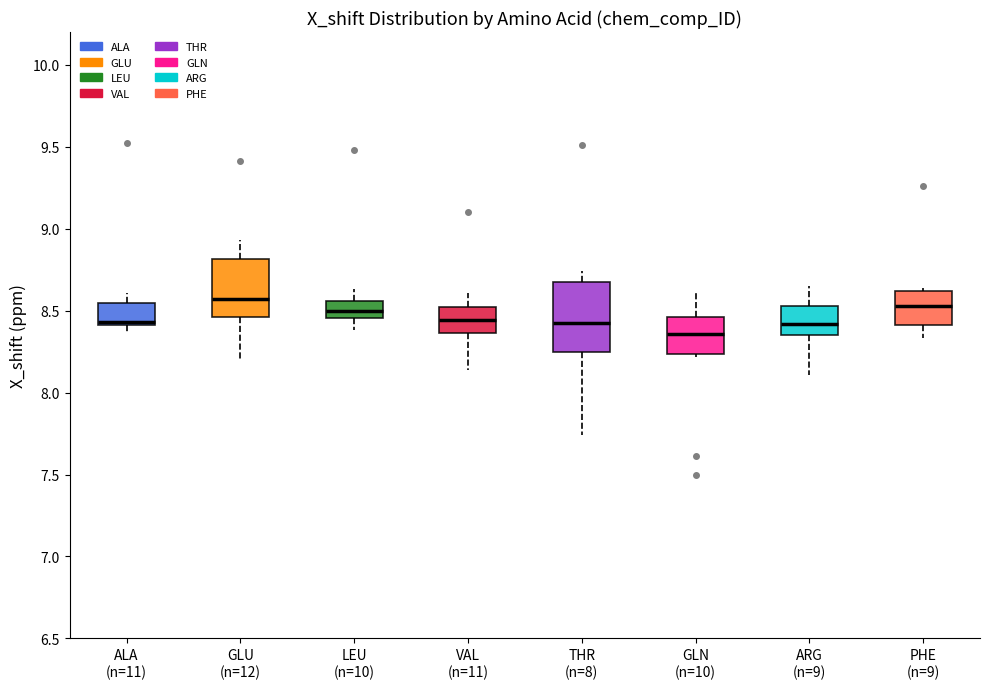

Reading left to right, read every box against the y-axis: the position of its median line, the range the box covers, and the ends of its whiskers. The values are not printed on the chart, so give them approximately, as read against the axis.

ALA (n=11): median 8.45, box 8.40 to 8.55, whiskers 8.35 to 8.60
GLU (n=12): median 8.55, box 8.45 to 8.80, whiskers 8.20 to 8.95
LEU (n=10): median 8.50, box 8.45 to 8.55, whiskers 8.40 to 8.65
VAL (n=11): median 8.45, box 8.35 to 8.50, whiskers 8.15 to 8.60
THR (n=8): median 8.45, box 8.25 to 8.65, whiskers 7.75 to 8.75
GLN (n=10): median 8.35, box 8.25 to 8.45, whiskers 8.20 to 8.60
ARG (n=9): median 8.40, box 8.35 to 8.55, whiskers 8.10 to 8.65
PHE (n=9): median 8.55, box 8.40 to 8.60, whiskers 8.35 to 8.65